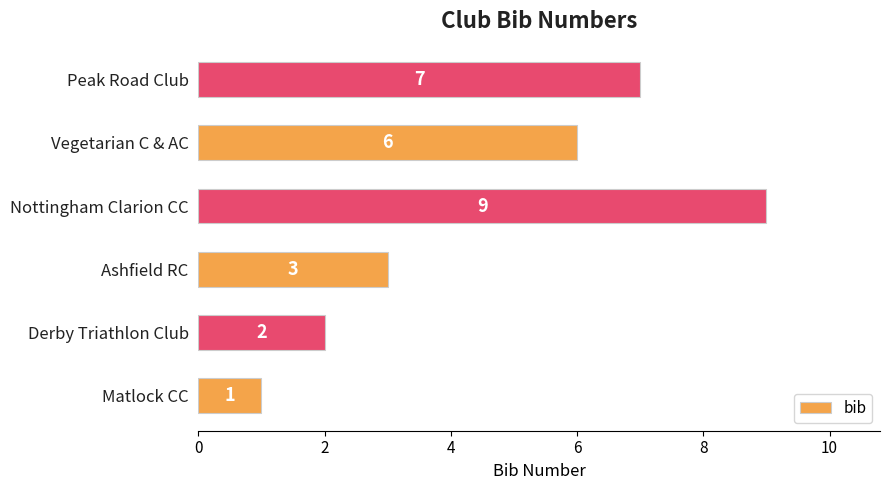

The chart shows a value of 14 at Nottingham Clarion CC. True or false?

False